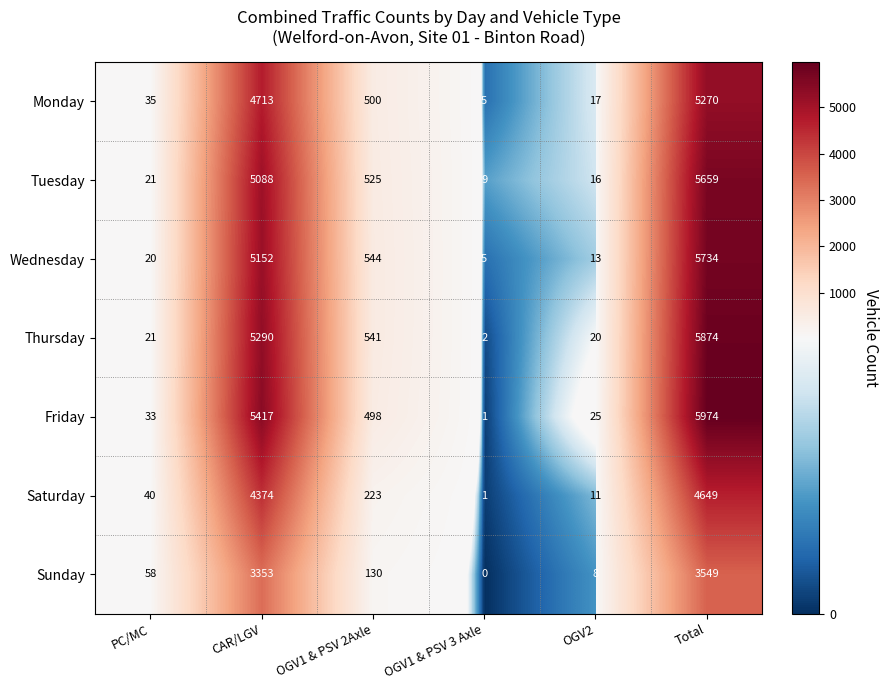

The value of Sunday at PC/MC is 95. True or false?

False